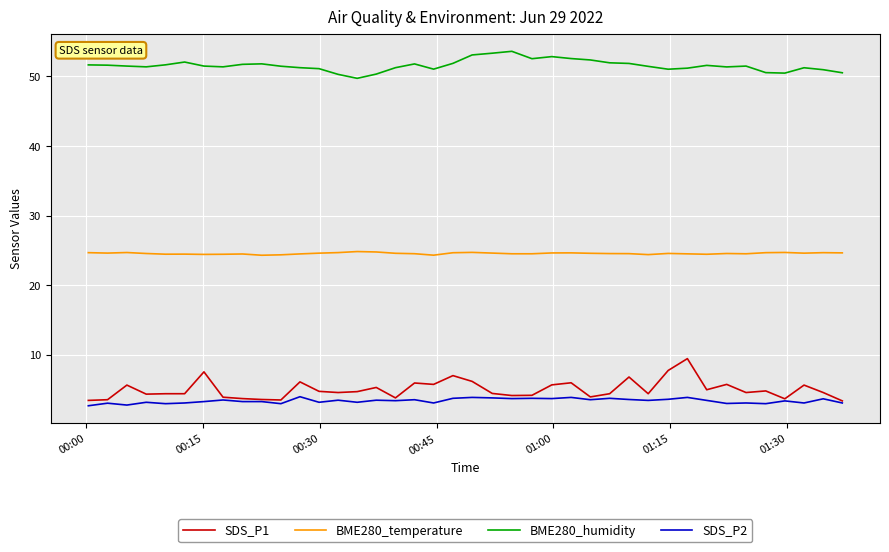

List the series in order of their peak value, lowest first.

SDS_P2, SDS_P1, BME280_temperature, BME280_humidity